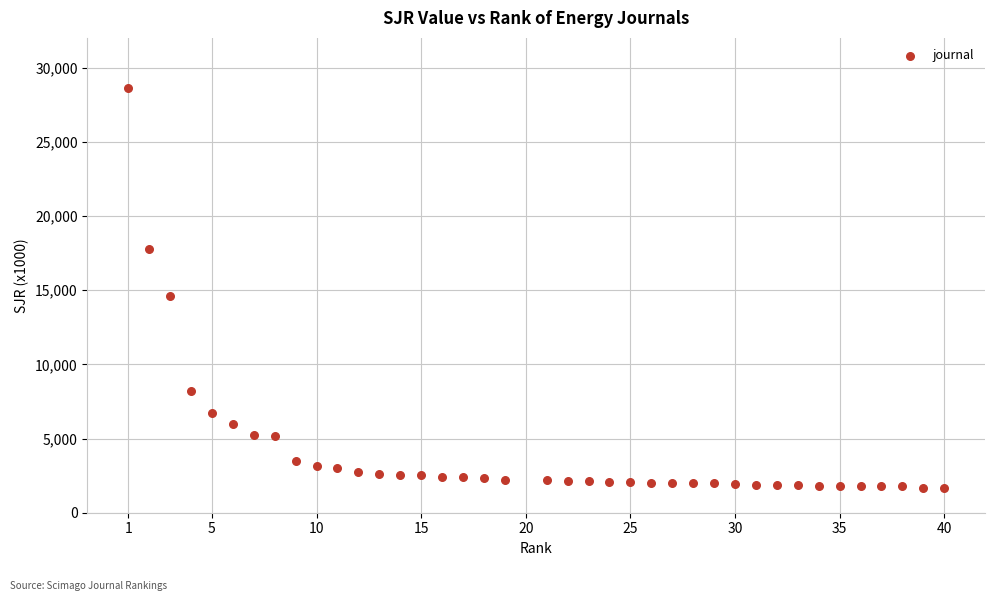

What is the range of Y values (max minus min)?

26973